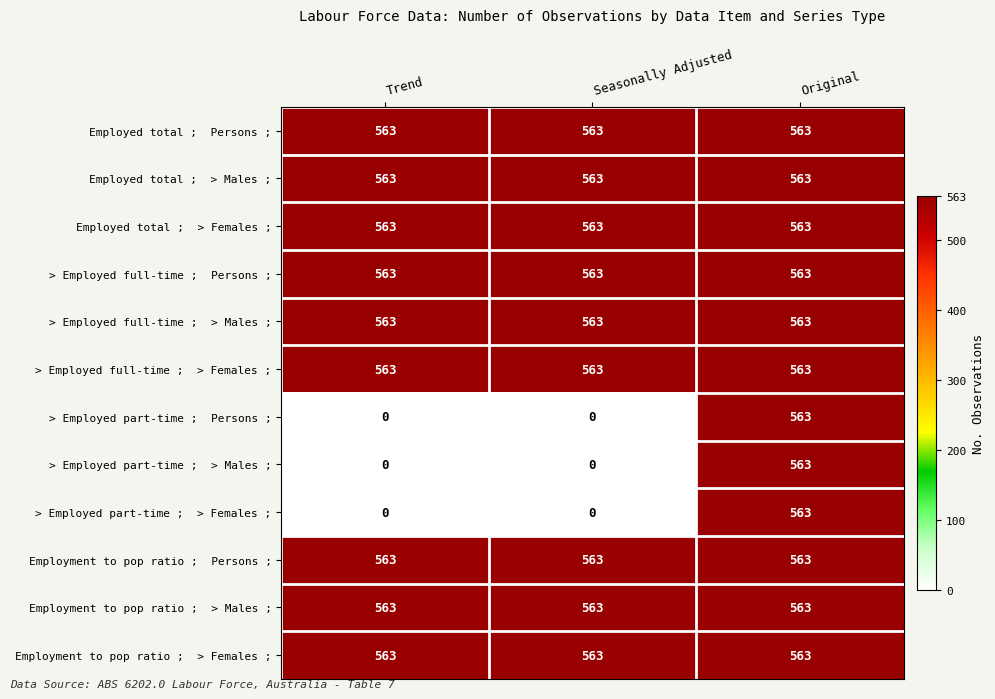

At which category is the sum across all series the highest?

Original